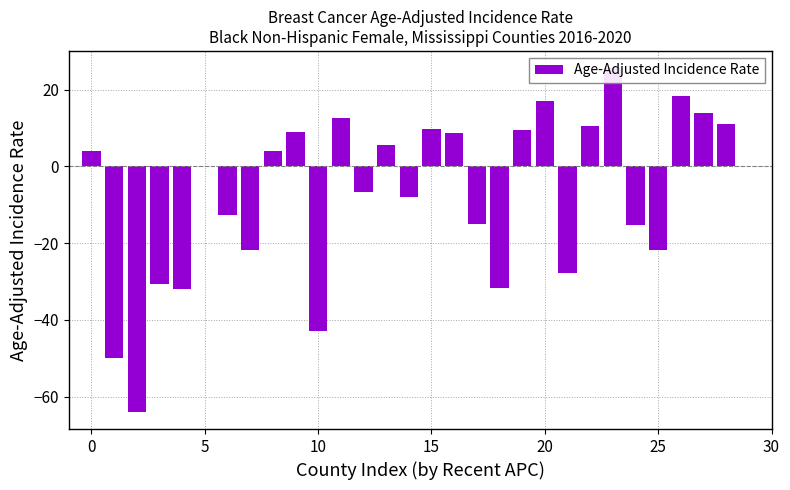

Reading left to right, extract all data points from this chart.

3.9	-50.0	-64.0	-30.8	-32.1	0.0	-12.8	-21.8	4.1	8.9	-43.0	12.6	-6.6	5.6	-7.9	9.6	8.7	-15.0	-31.8	9.5	16.9	-27.7	10.4	25.6	-15.3	-21.8	18.4	13.8	11.1	0.0